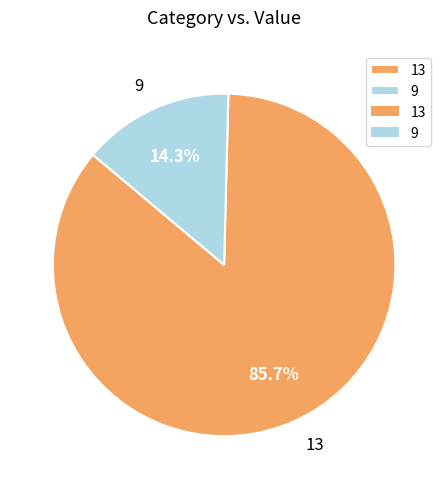

What percentage is the 9 slice, to the nearest percent?

14%